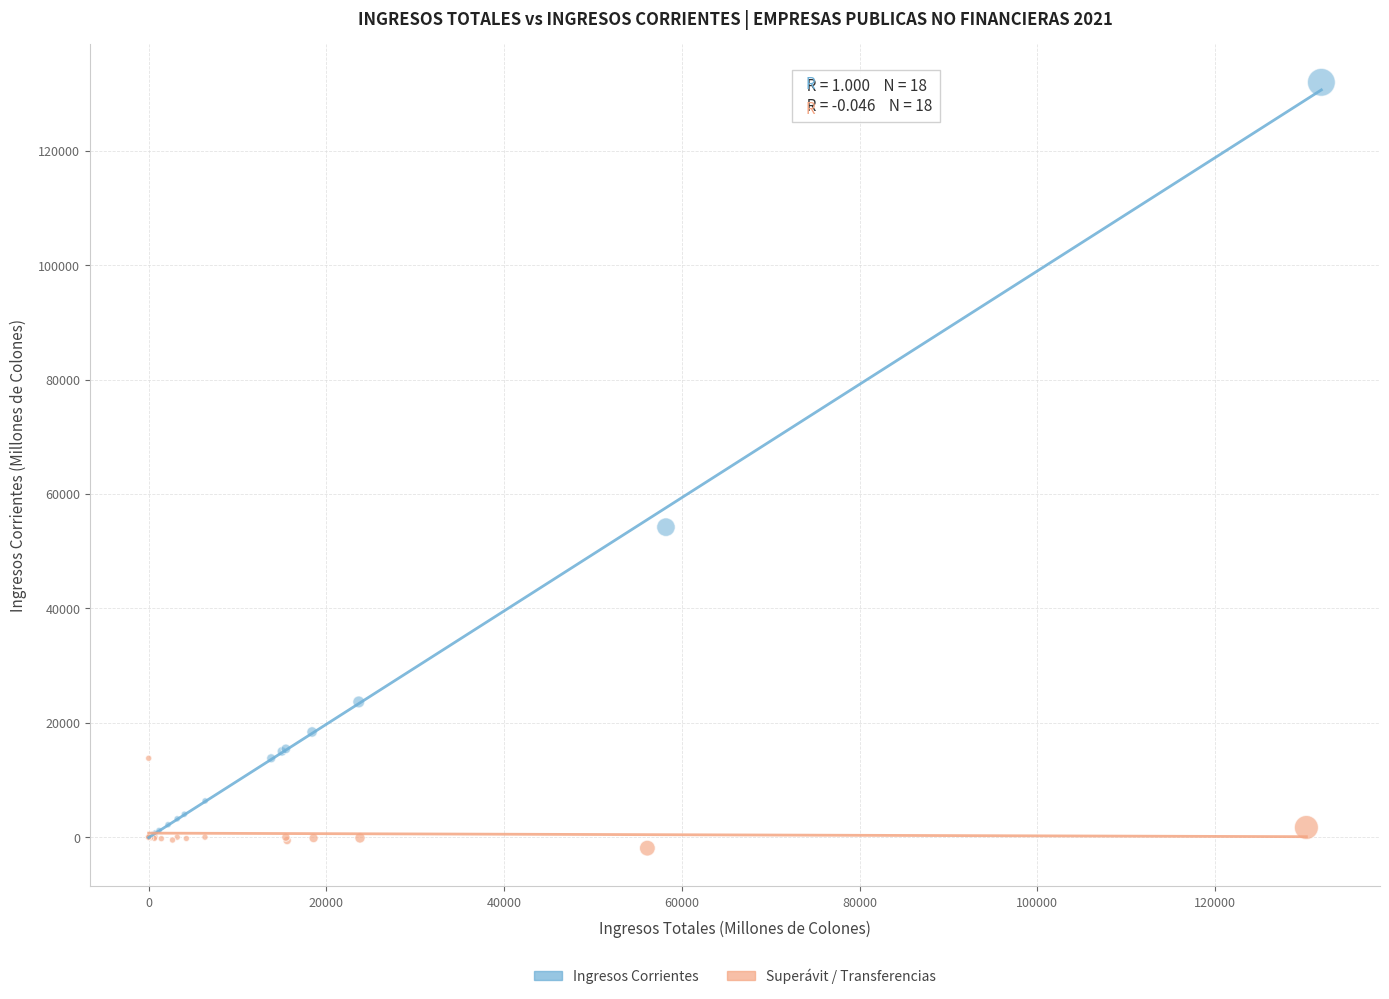

Which series has the largest Y range (max minus min)?

Ingresos Corrientes